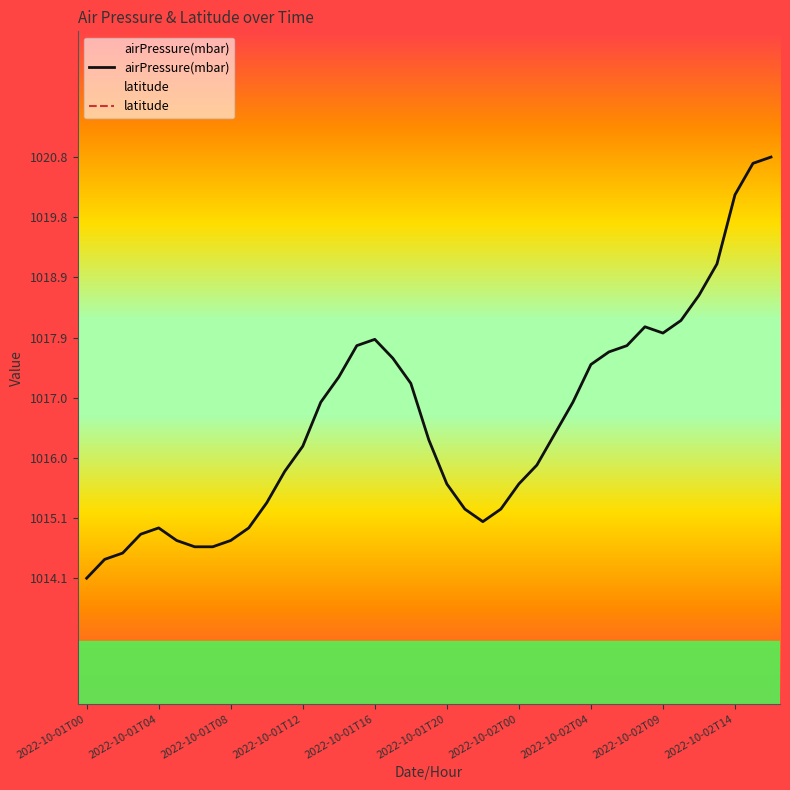

True or false: airPressure(mbar) and latitude cross at least once.

False